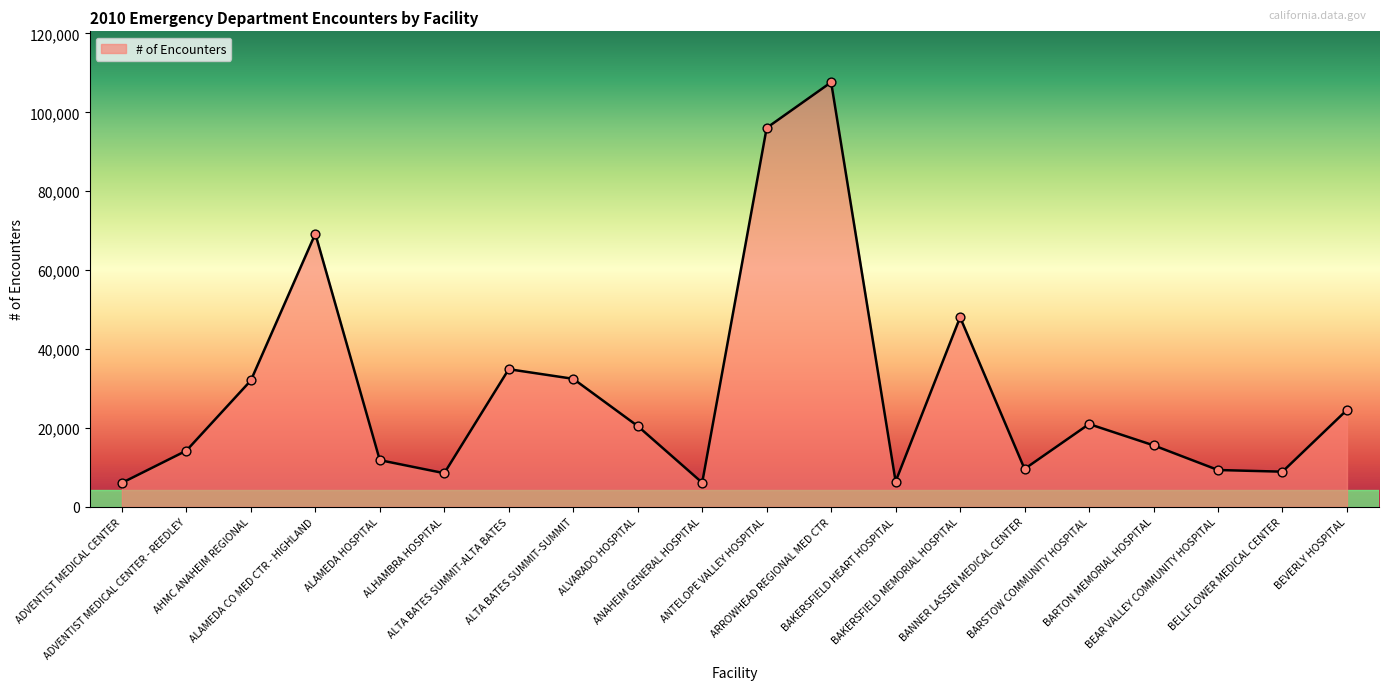

Between BANNER LASSEN MEDICAL CENTER and ALAMEDA CO MED CTR - HIGHLAND, which is larger?

ALAMEDA CO MED CTR - HIGHLAND